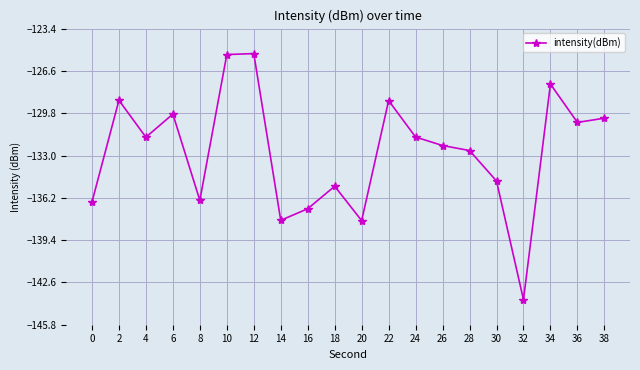

What value does the data have at 14?

-137.9